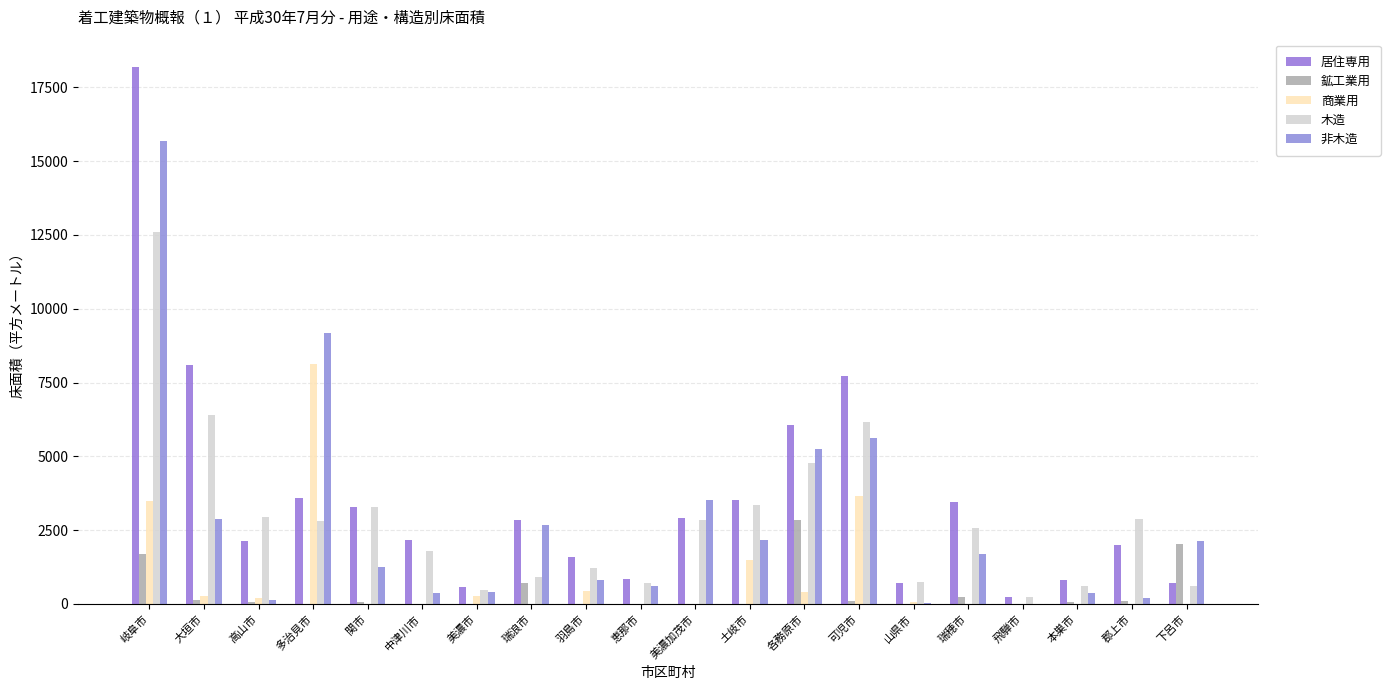

At how many categories does at least one series exceed 12448?

1